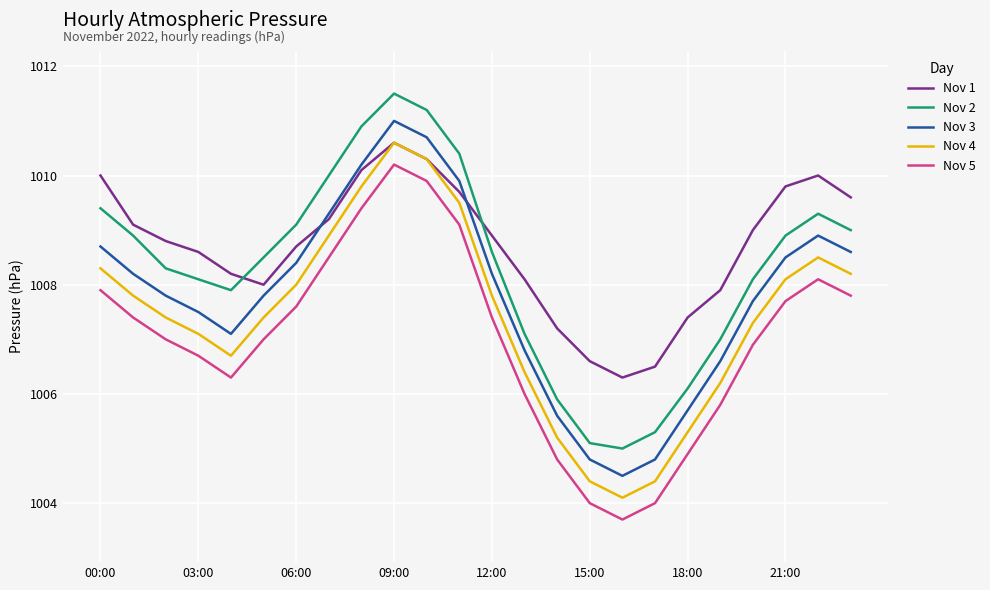

At how many categories does at least one series exceed 1008?

18